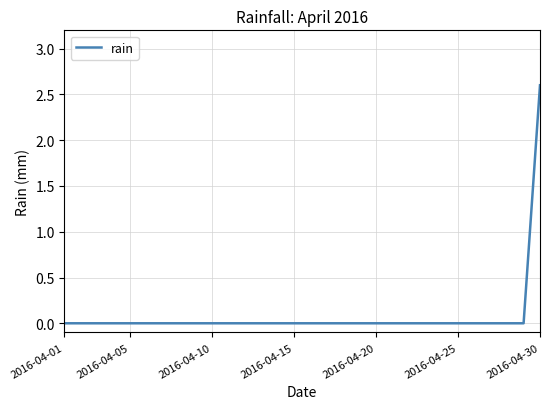

What is the greatest value displayed?

2.6